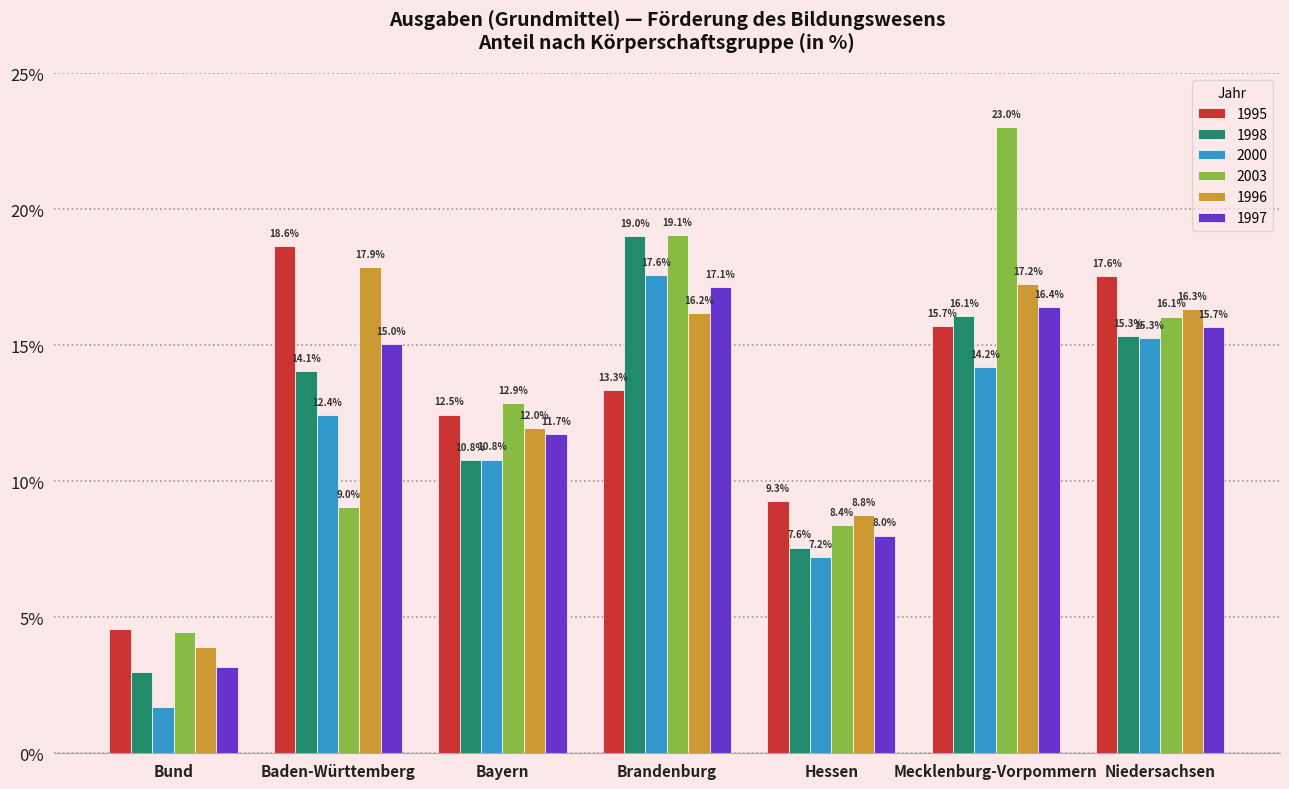

Where does the 2003 series first go above 12?

Bayern